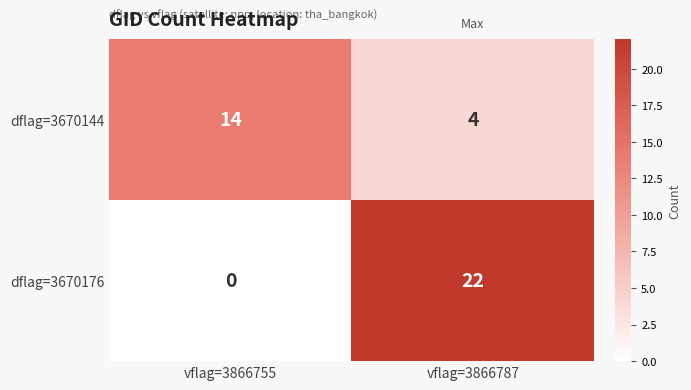

Reading left to right, list all the values displayed in this chart.

dflag=3670144: vflag=3866755=14	vflag=3866787=4
dflag=3670176: vflag=3866755=0	vflag=3866787=22